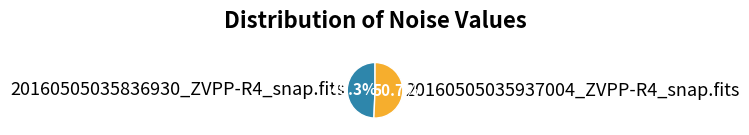

To the nearest percent, what portion does 20160505035937004_ZVPP-R4_snap.fits represent?

51%